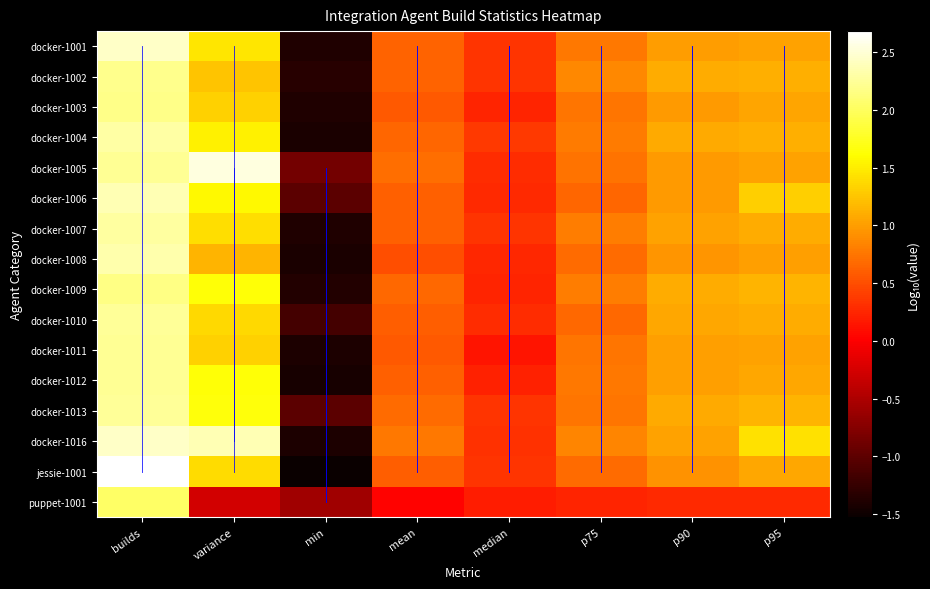

At which category is the sum across all series the highest?

builds